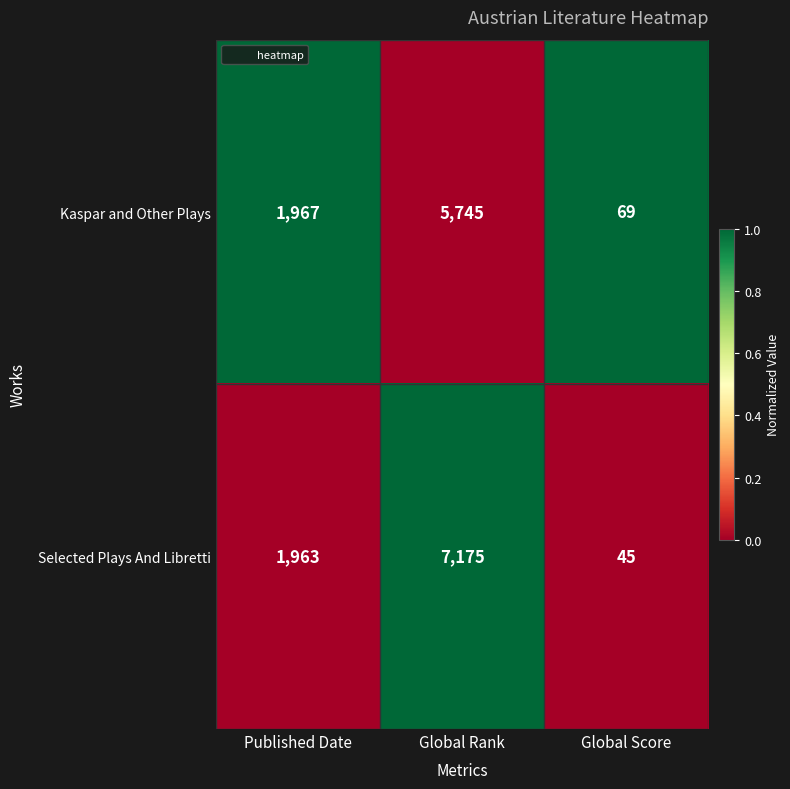

Reading right to left, what are all the values shown in this chart?

Kaspar and Other Plays: Global Score=69	Global Rank=5745	Published Date=1967
Selected Plays And Libretti: Global Score=45	Global Rank=7175	Published Date=1963